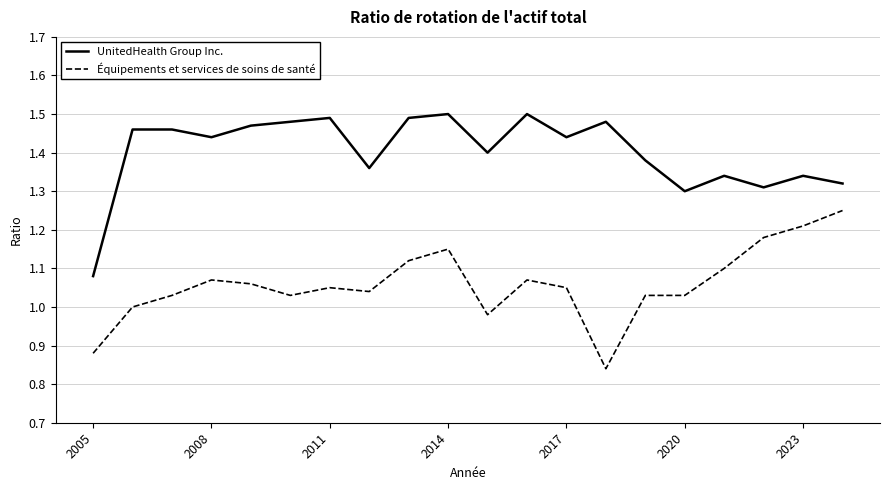

True or false: UnitedHealth Group Inc. and Équipements et services de soins de santé cross at least once.

False